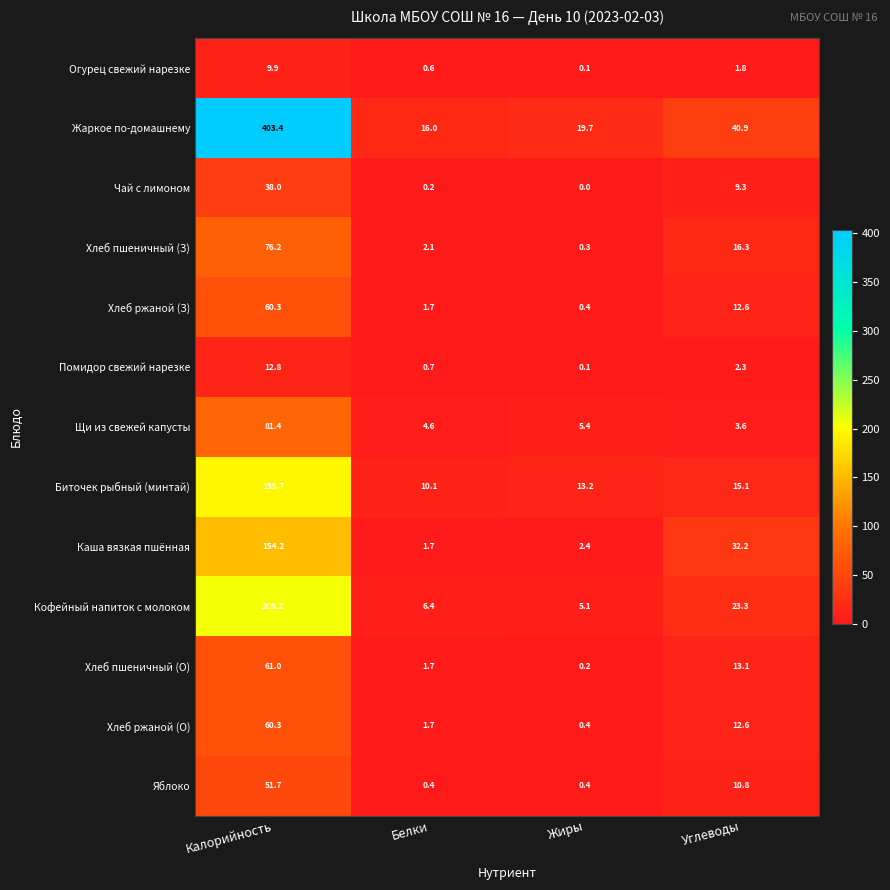

Between Калорийность and Жиры, which series saw the biggest shift?

Жаркое по-домашнему